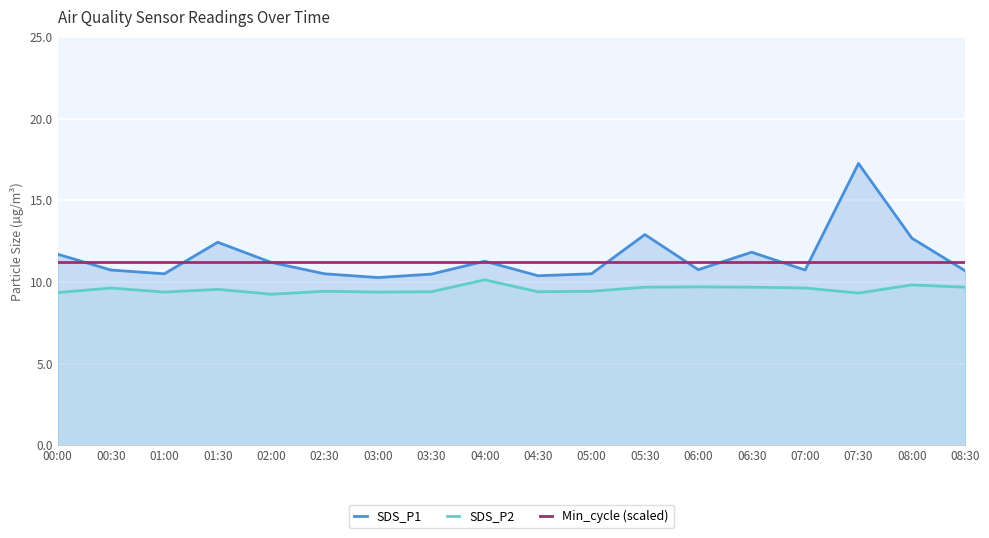

What is the maximum value shown in the chart?

17.2